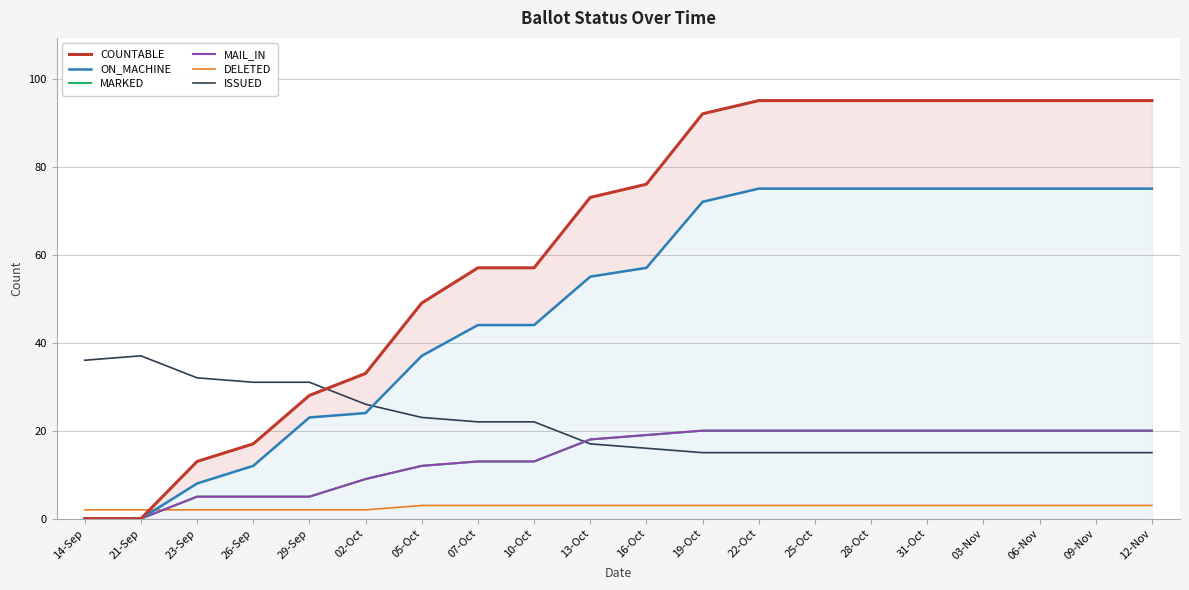

Between 23-Sep and 06-Nov, which series saw the biggest shift?

COUNTABLE